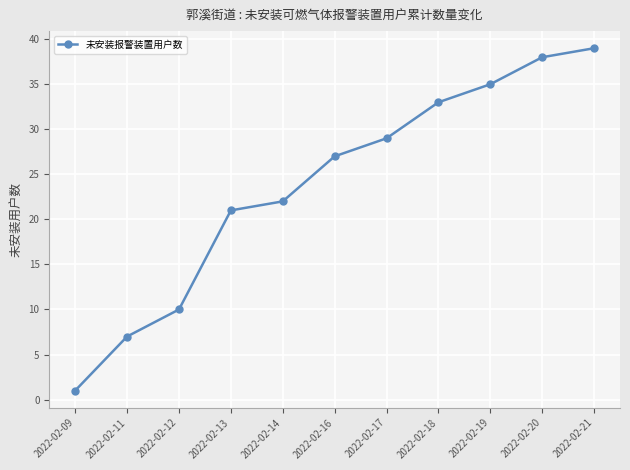

What is the difference between the values at 2022-02-20 and 2022-02-18?

5